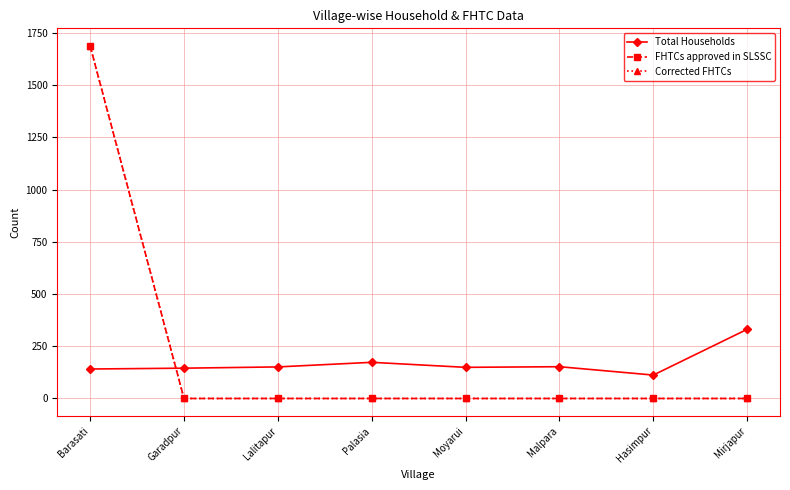

Rank the series by their maximum value, from lowest to highest.

Total Households, FHTCs approved in SLSSC, Corrected FHTCs